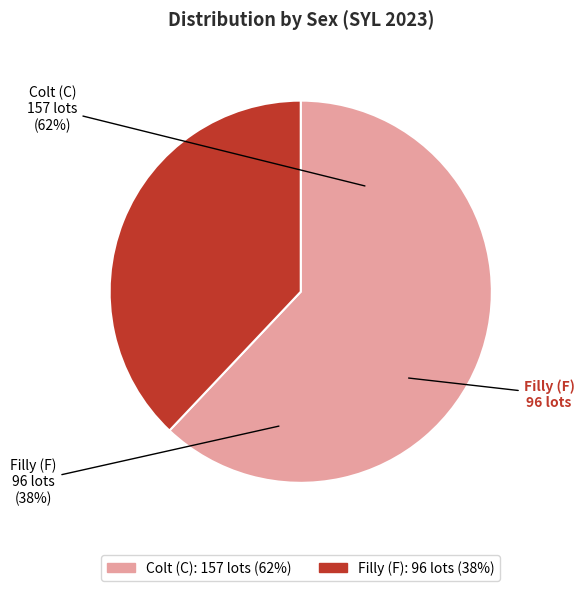

The C slice represents 67% of the pie. True or false?

False